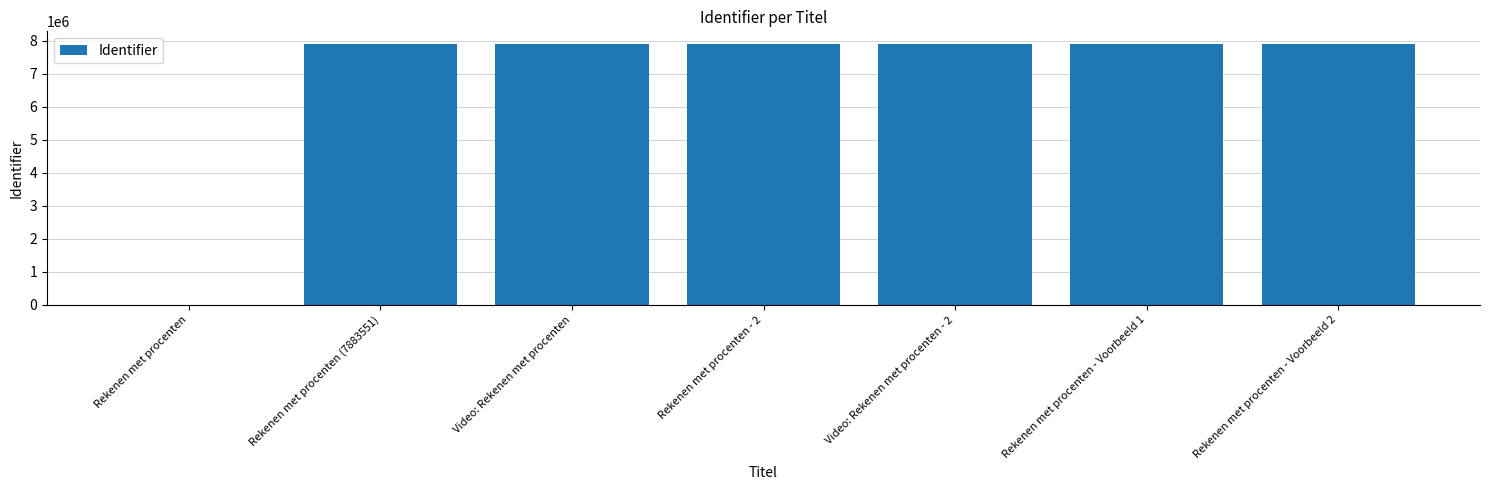

The value at Rekenen met procenten (7883551) is 13249691. True or false?

False